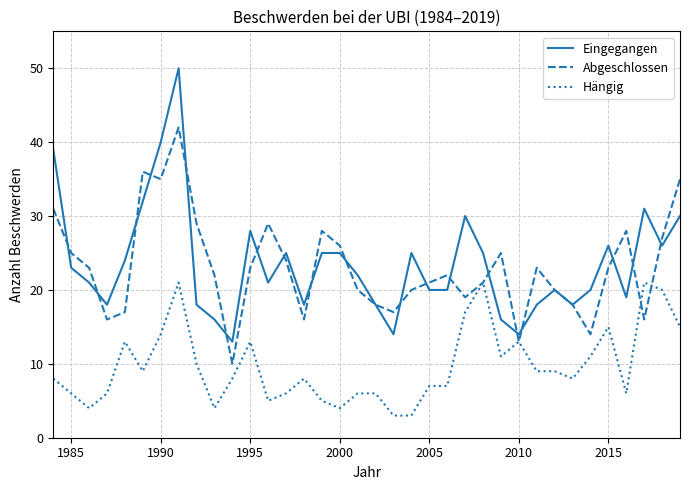

True or false: Abgeschlossen has more than 0 points higher than both neighbors.

True